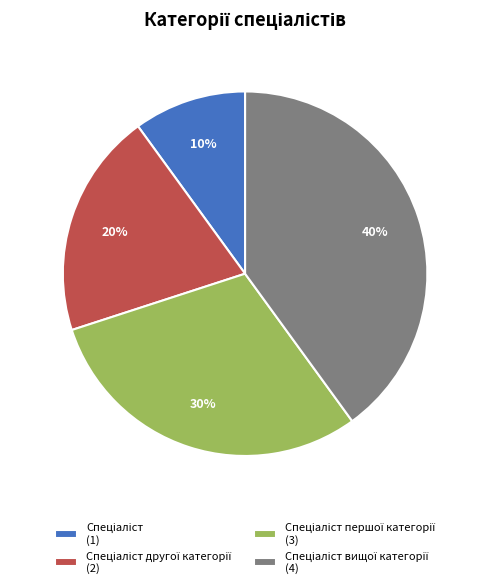

Is there any slice that represents more than half of the pie?

No